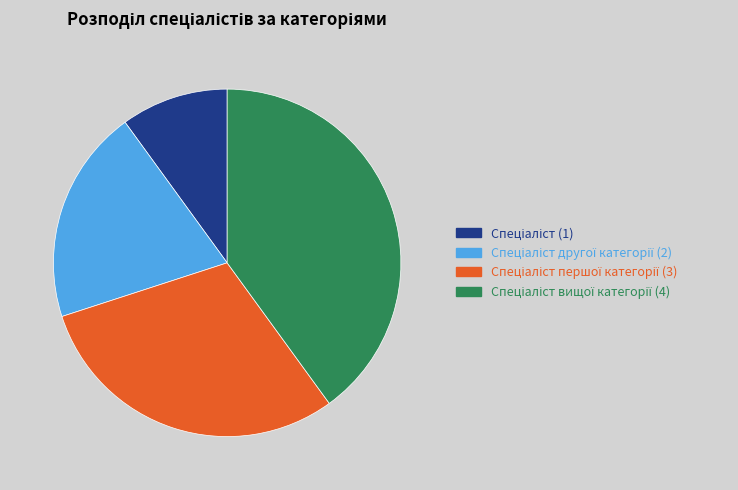

Is there any slice that represents more than half of the pie?

No